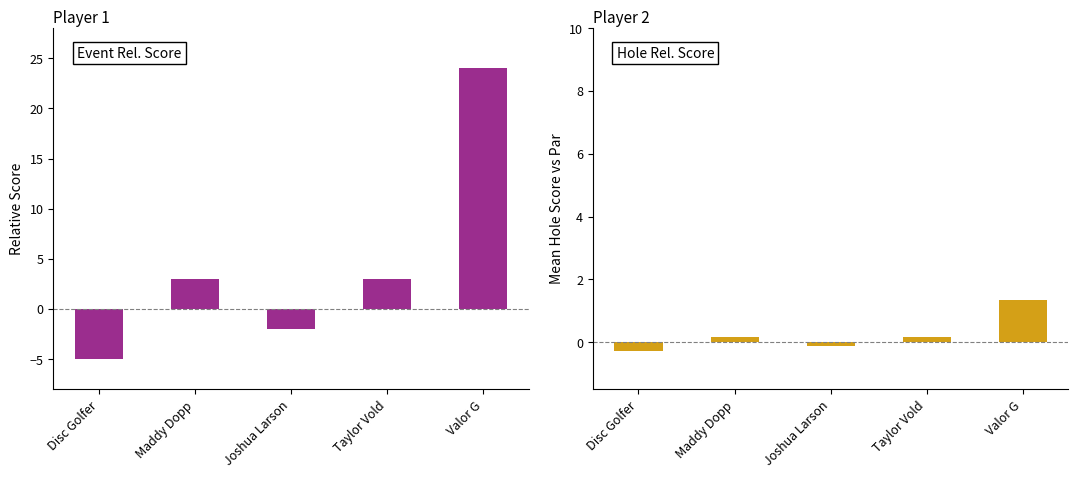

What position from the left is Valor G?

5